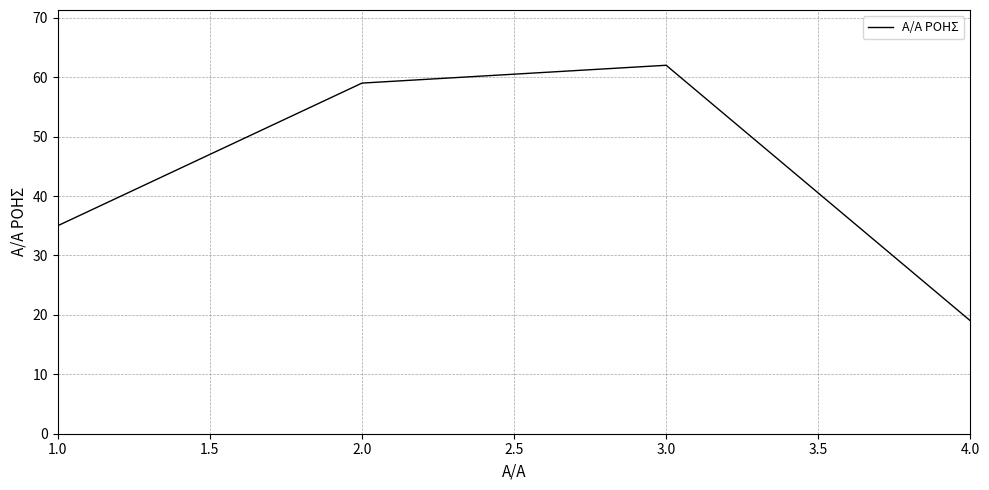

What is the difference between the maximum and minimum values?

43